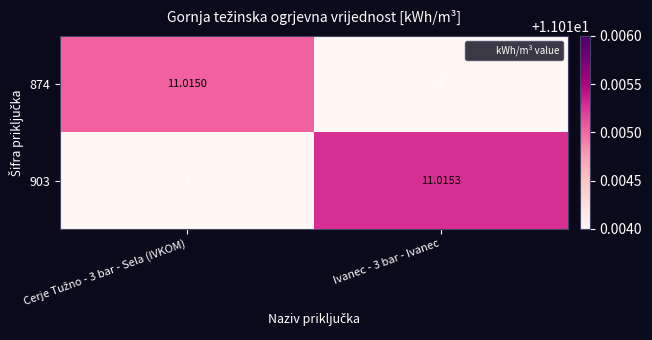

How many distinct data groups are displayed?

2